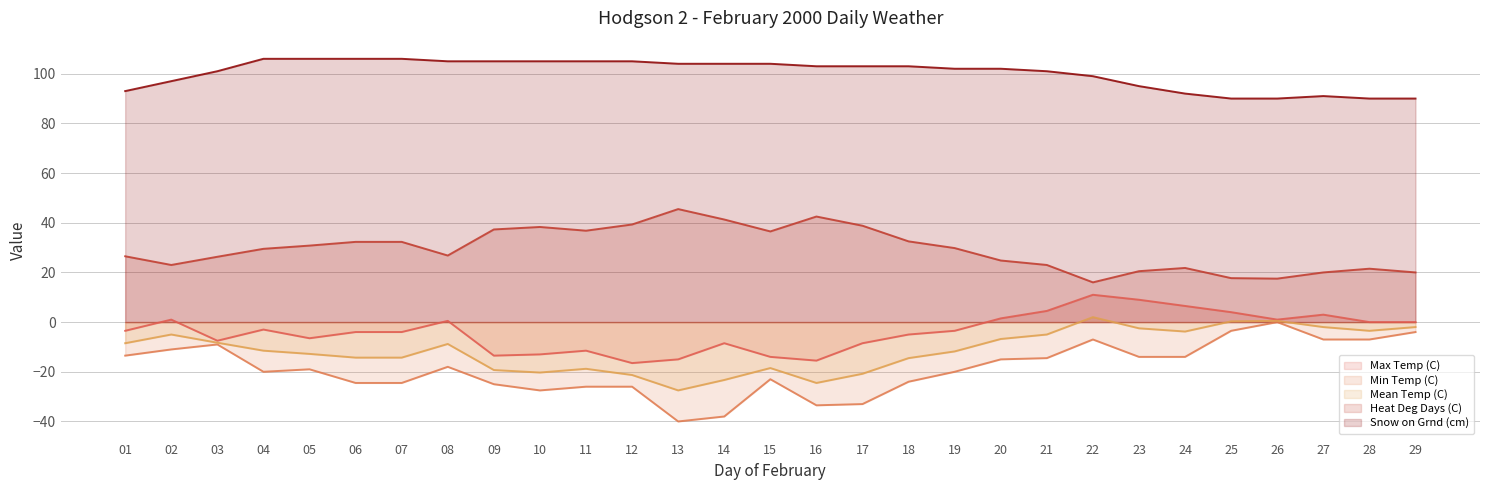

At which category does Min Temp (C) reach its first local valley?

04